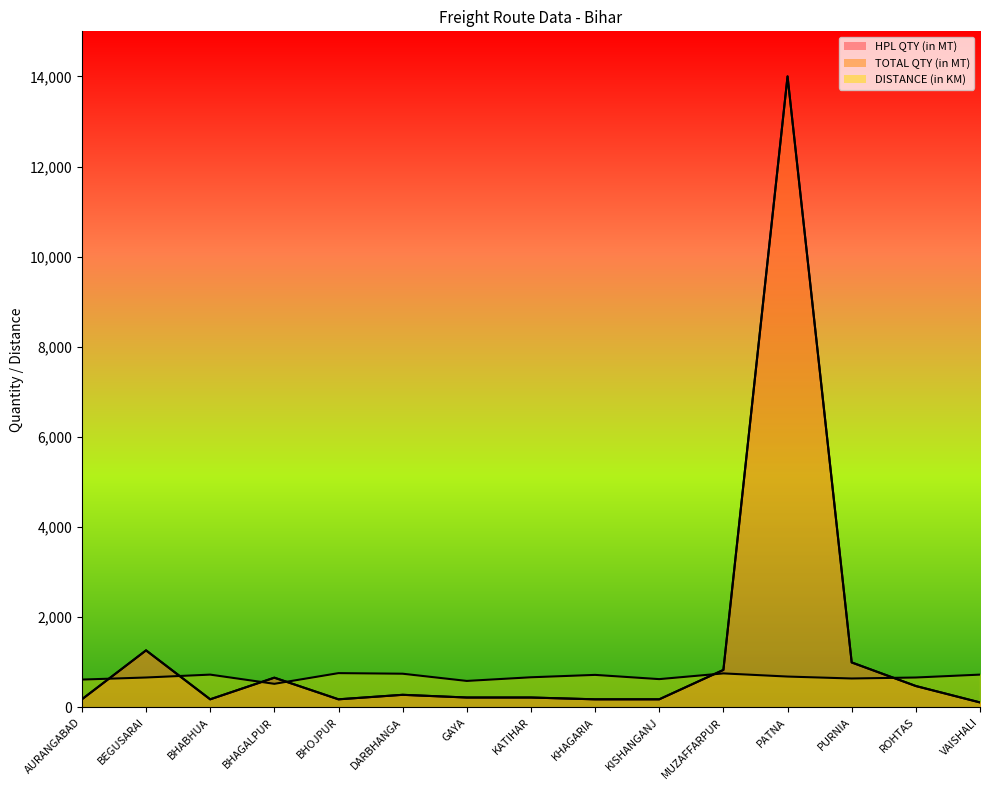

Between BEGUSARAI and BHABHUA, which is larger?

BEGUSARAI